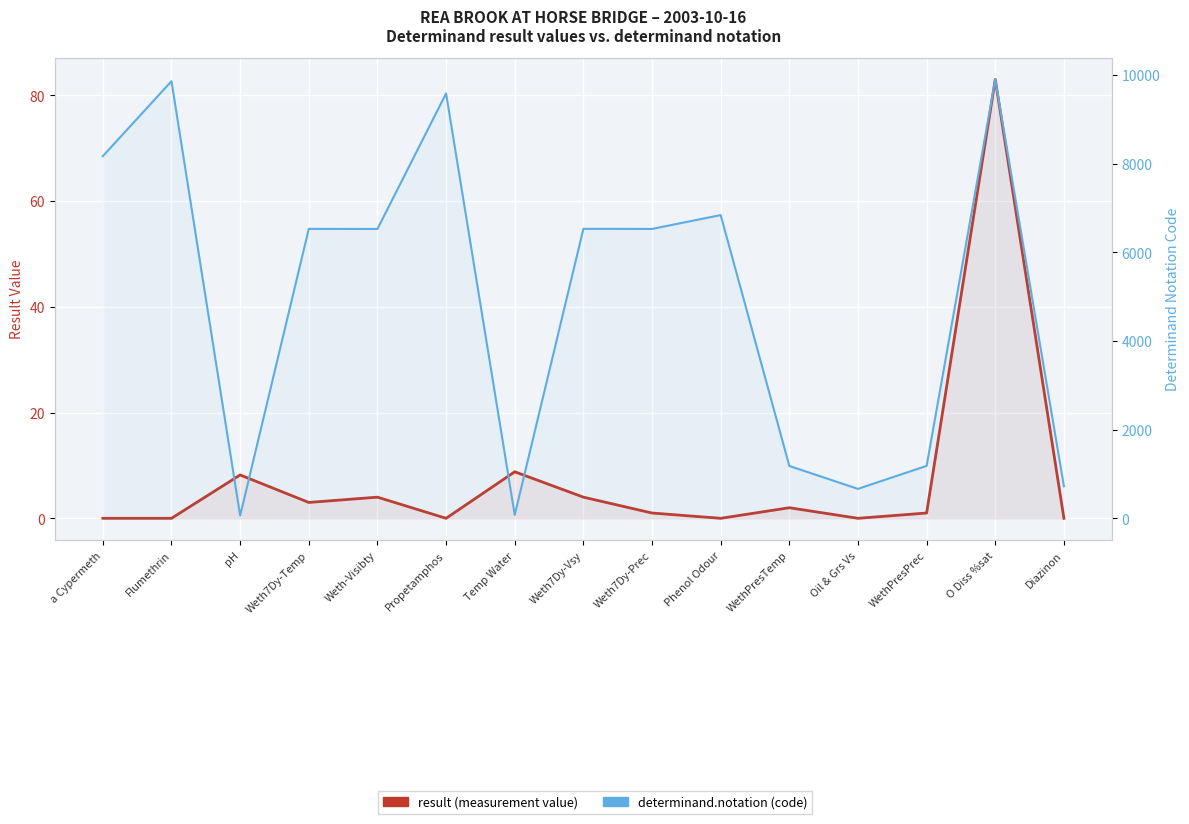

The value of determinand.notation (code) at Phenol Odour is 6841.0. True or false?

True